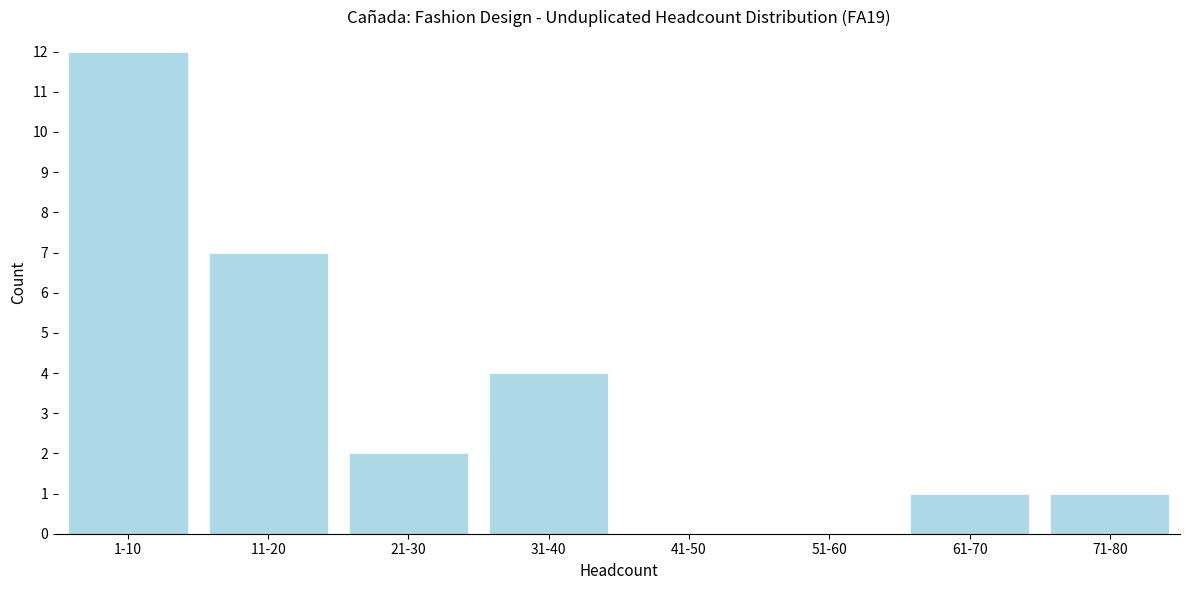

Reading left to right, what are all the values shown in this chart?

1-10=12	11-20=7	21-30=2	31-40=4	41-50=0	51-60=0	61-70=1	71-80=1